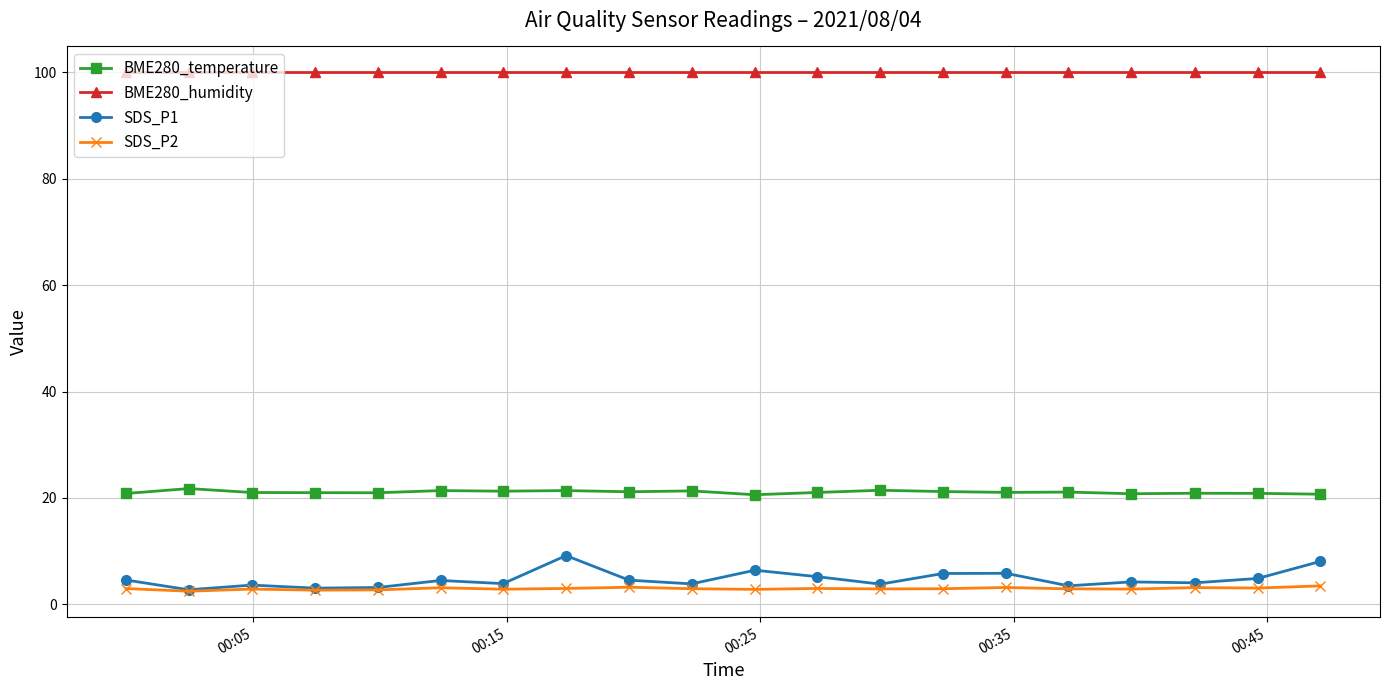

What is the greatest value displayed?

100.0